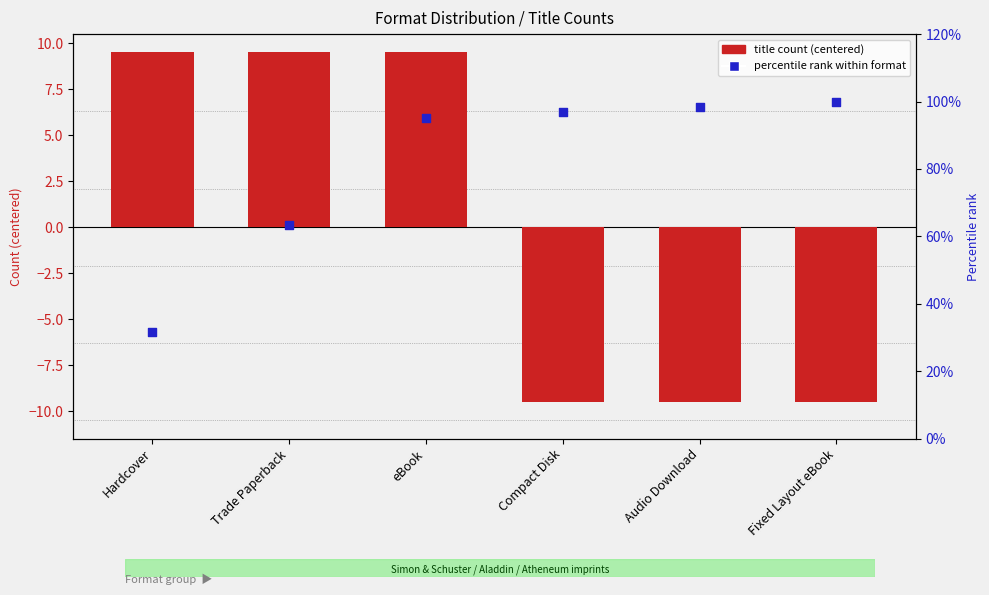

What is the total value across all series at Compact Disk?

-8.5